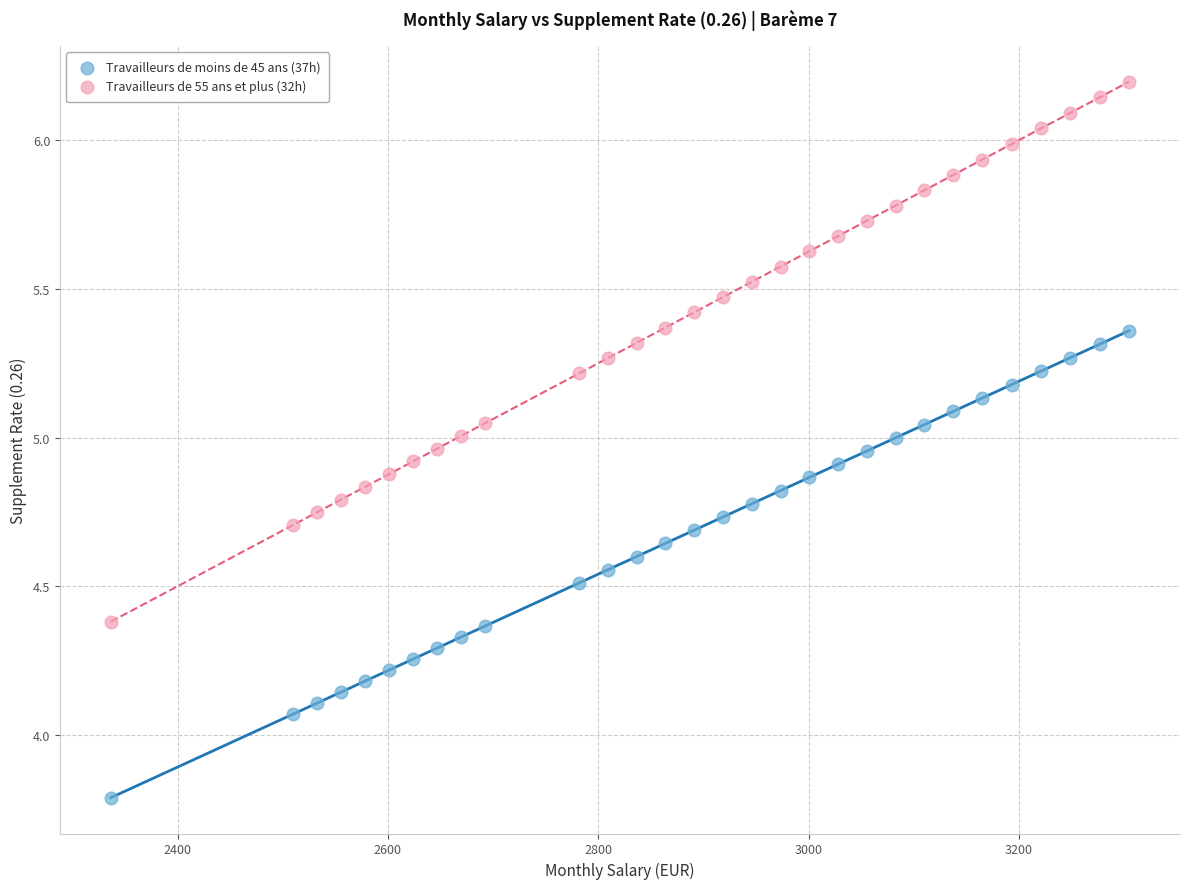

Which series has the widest spread of Y values?

Travailleurs de 55 ans et plus (32h)